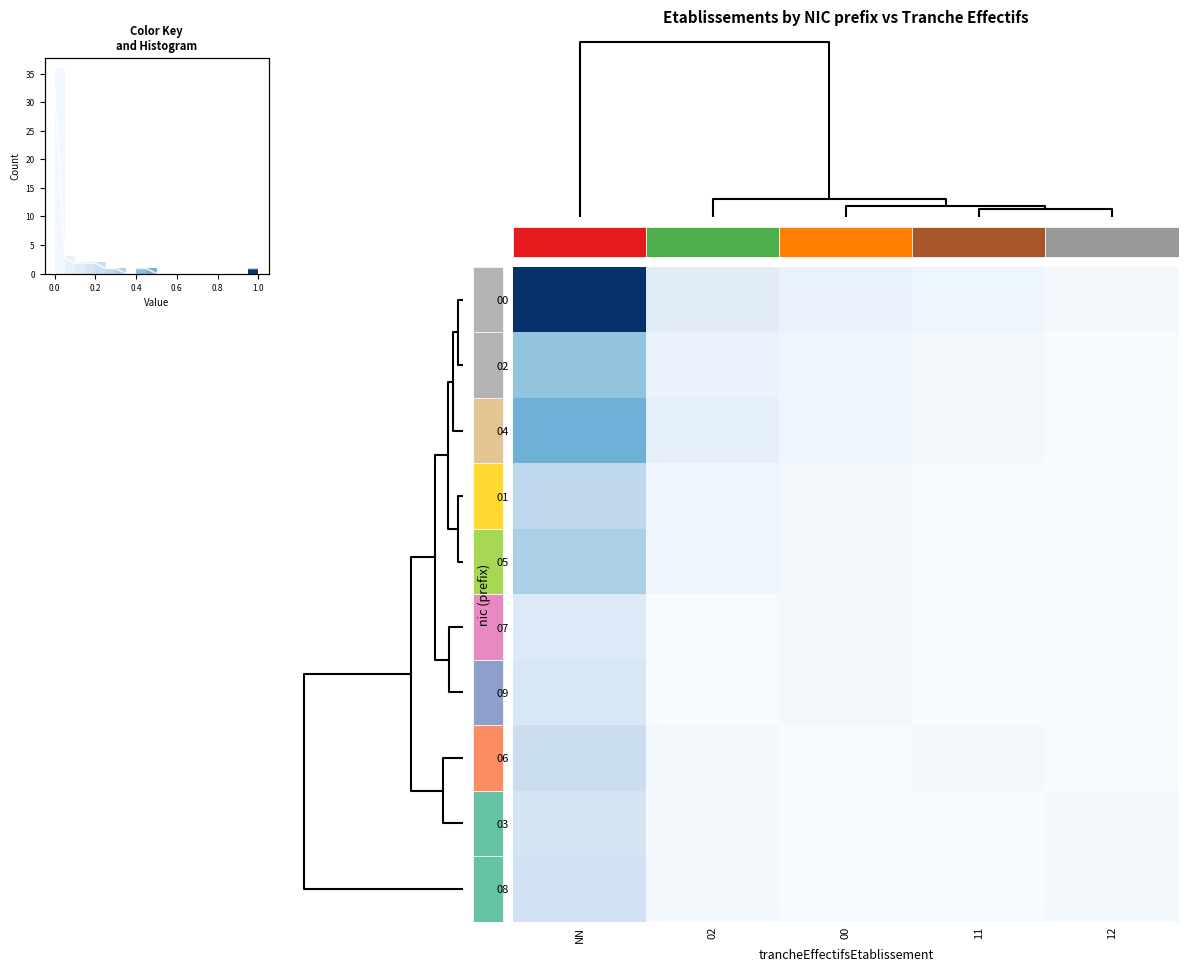

What is the sum of all 02 values?

0.5